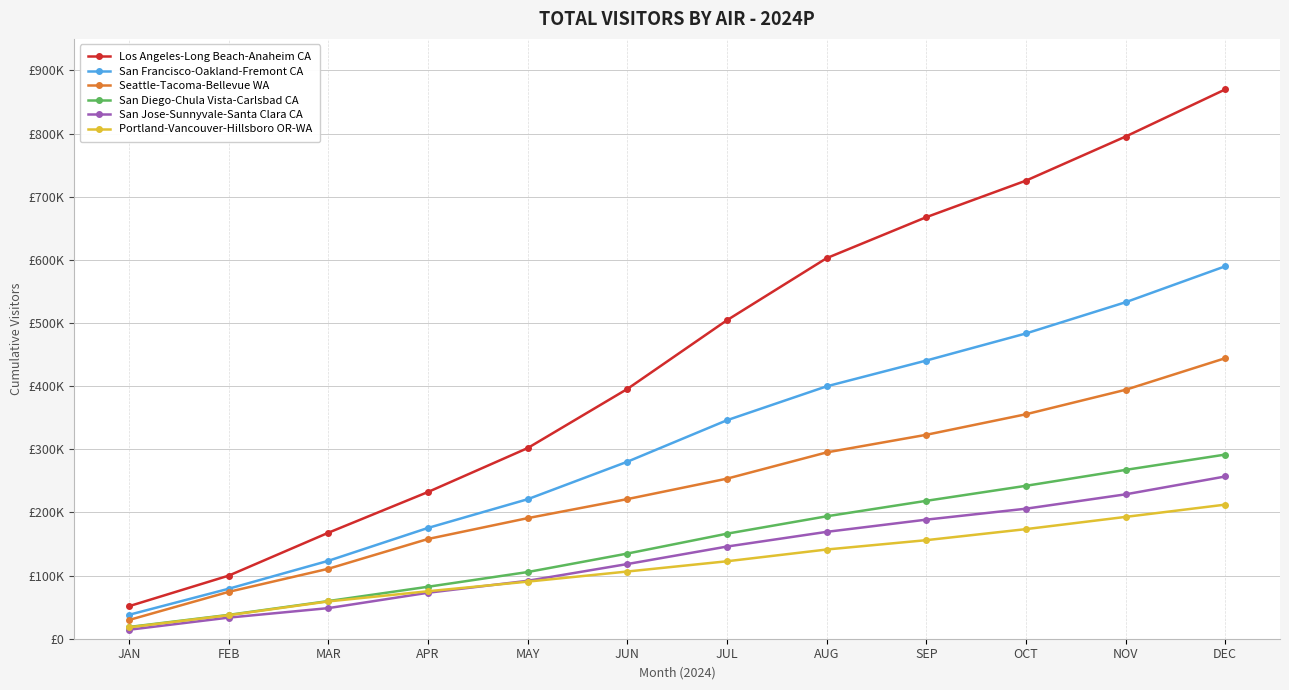

Is the value of San Jose-Sunnyvale-Santa Clara CA at JUL greater than the value of San Diego-Chula Vista-Carlsbad CA at JAN?

Yes